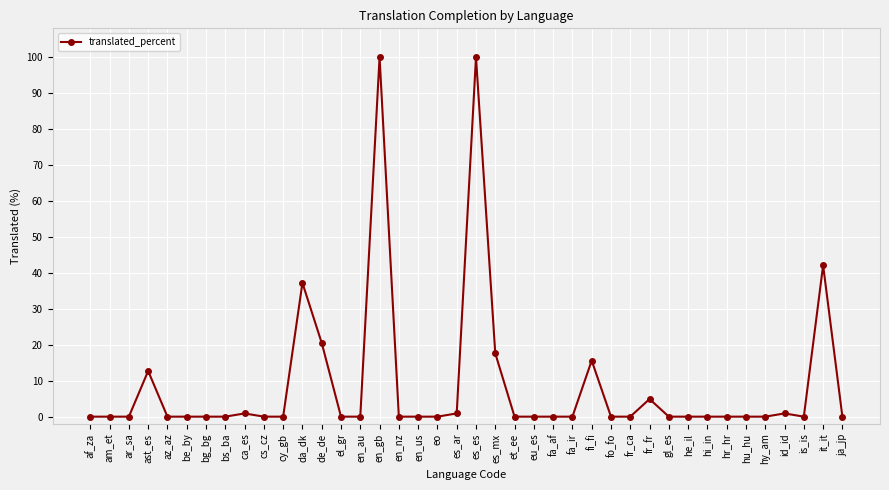

Reading right to left, extract all data points from this chart.

0.0	42.1	0.0	0.9	0.0	0.0	0.0	0.0	0.0	0.0	4.9	0.0	0.0	15.6	0.0	0.0	0.0	0.0	17.6	100.0	0.9	0.0	0.0	0.0	100.0	0.0	0.0	20.5	37.2	0.0	0.0	0.9	0.0	0.0	0.0	0.0	12.7	0.0	0.0	0.0